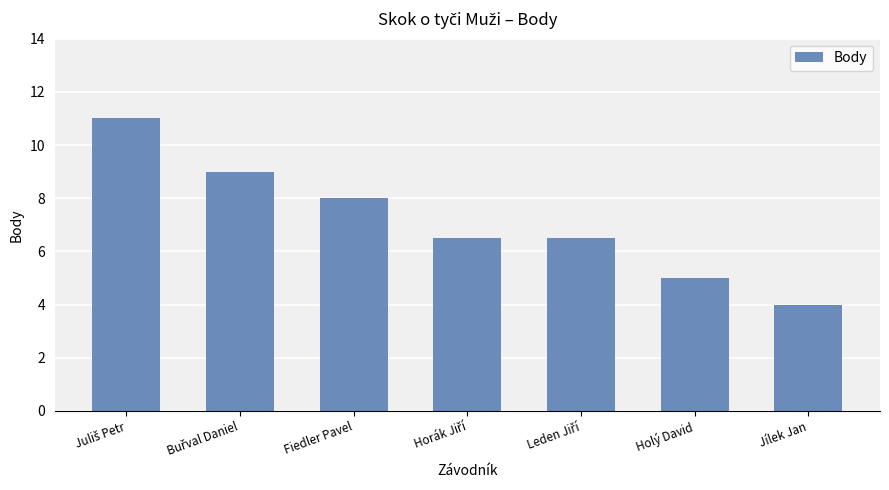

The value at Jílek Jan is 4.0. True or false?

True